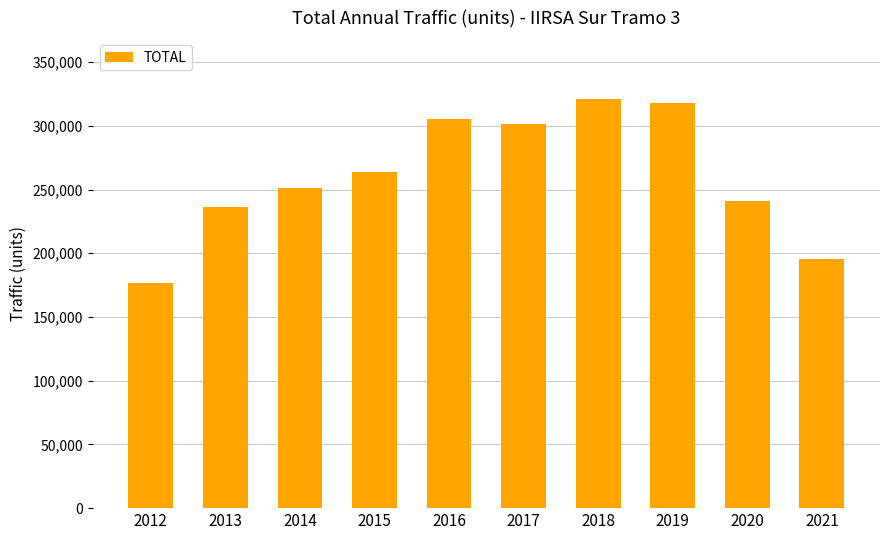

Rank the categories by value from highest to lowest.

2018, 2019, 2016, 2017, 2015, 2014, 2020, 2013, 2021, 2012